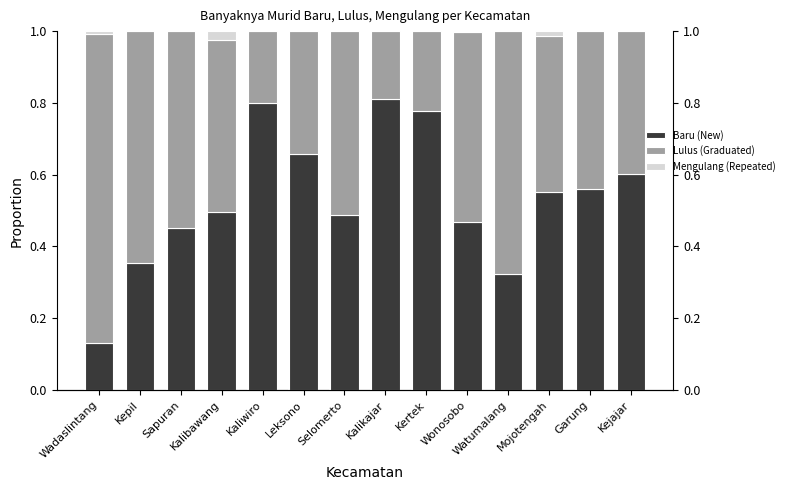

Which series changed the most between Kepil and Watumalang?

Lulus (Graduated)